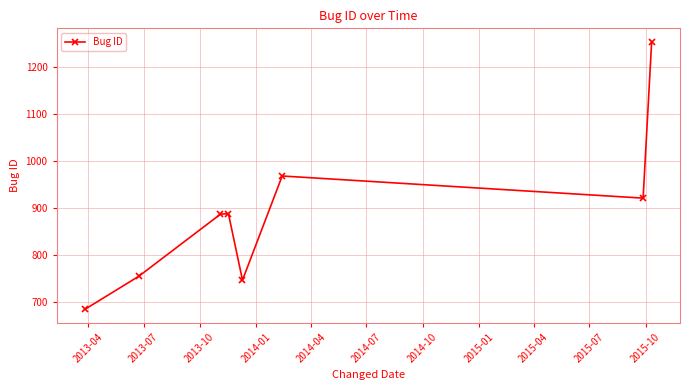

What is the difference between the maximum and minimum values?

568